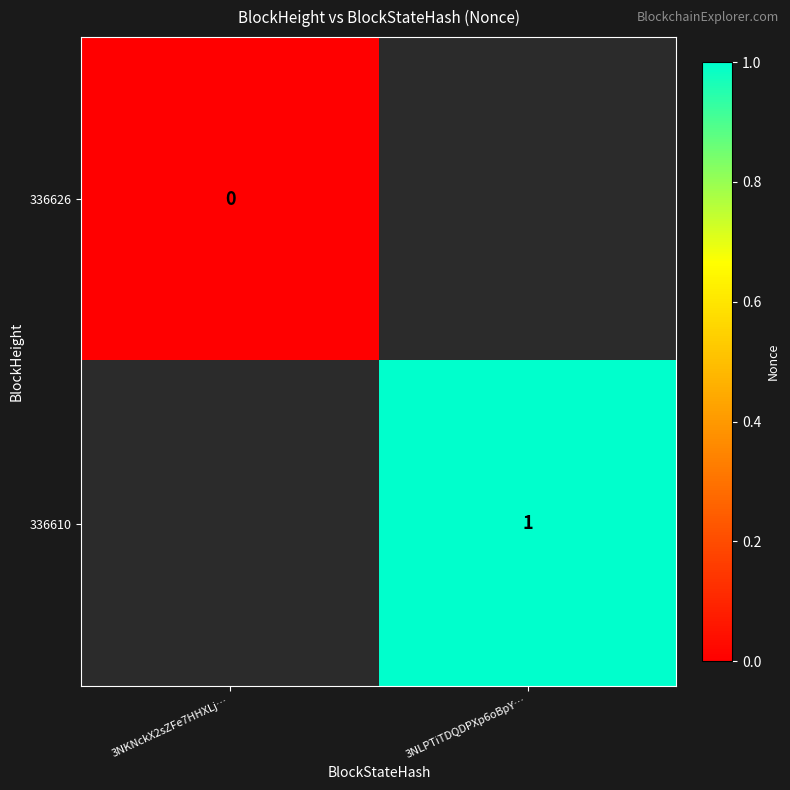

Is the value of 336610 at 3NLPTiTDQDPXp6oBpY… greater than the value of 336626 at 3NKNckX2sZFe7HHXLj…?

Yes